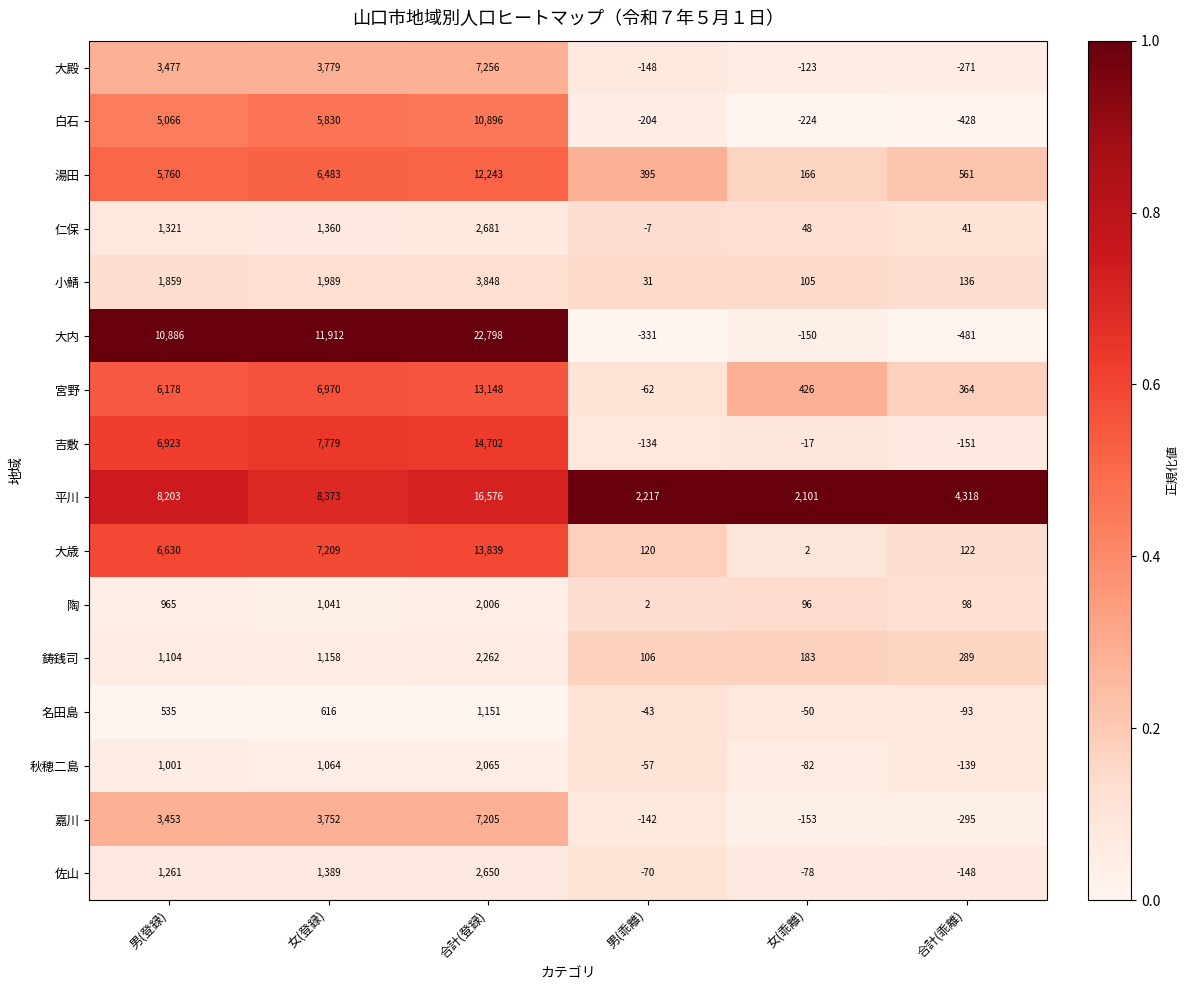

What value does the 白石 series have at 男(乖離)?

-204